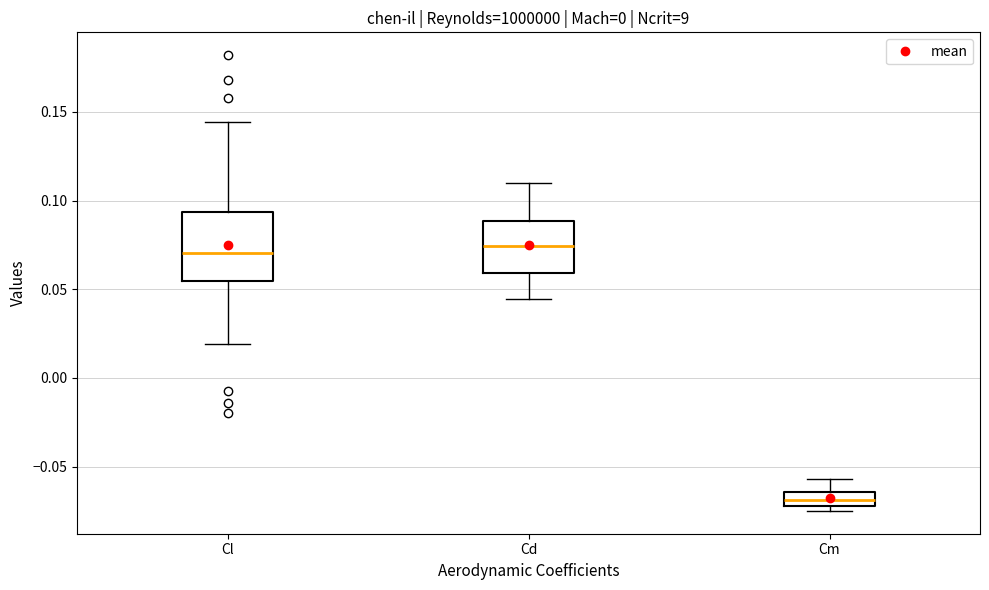

Where does the upper whisker of the box for Cd end on the y-axis? The values are not printed on the chart, so give them approximately, as read against the axis.

0.110